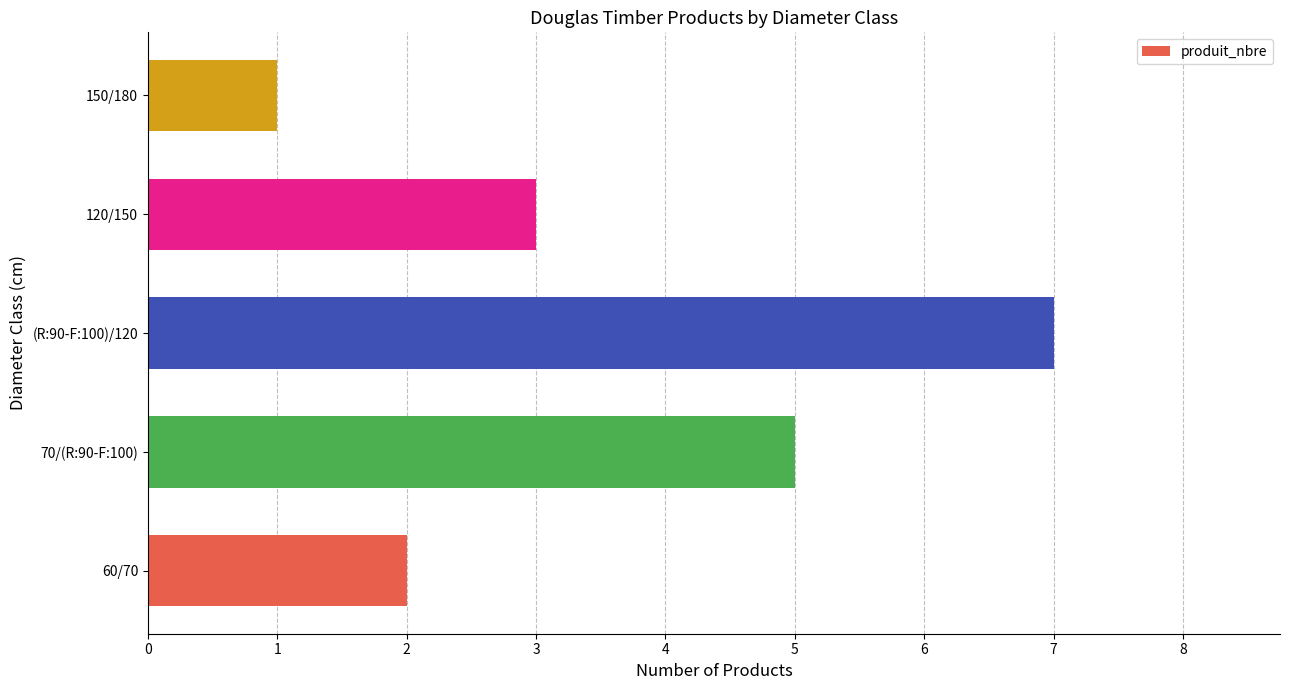

Between (R:90-F:100)/120 and 60/70, which is larger?

(R:90-F:100)/120